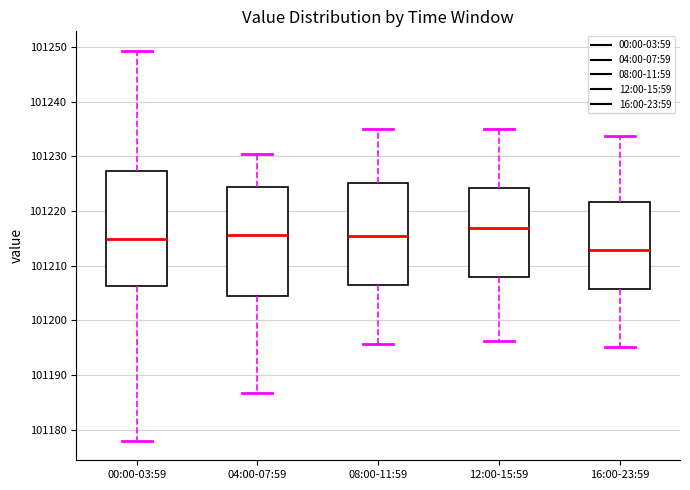

Comparing the boxes themselves (not the whiskers), which one is the tallest?

00:00-03:59